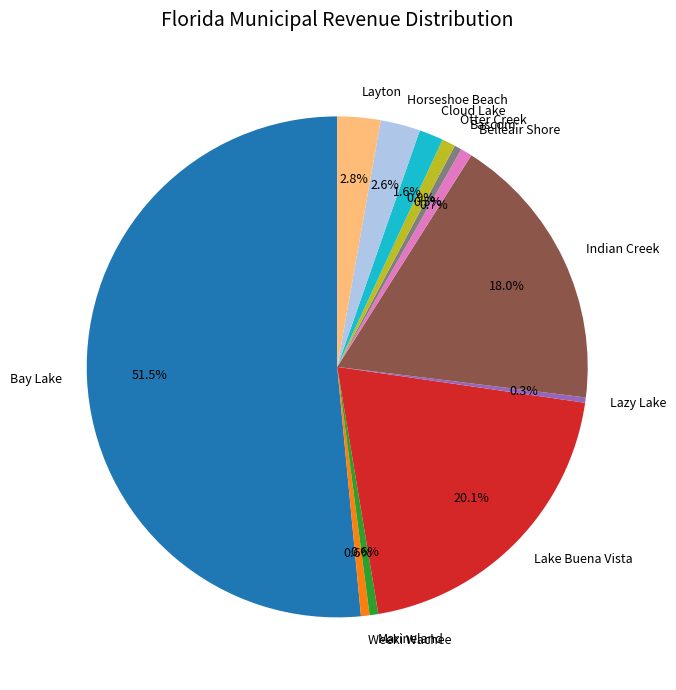

Combined, do Bay Lake and Lake Buena Vista account for over 50%?

Yes